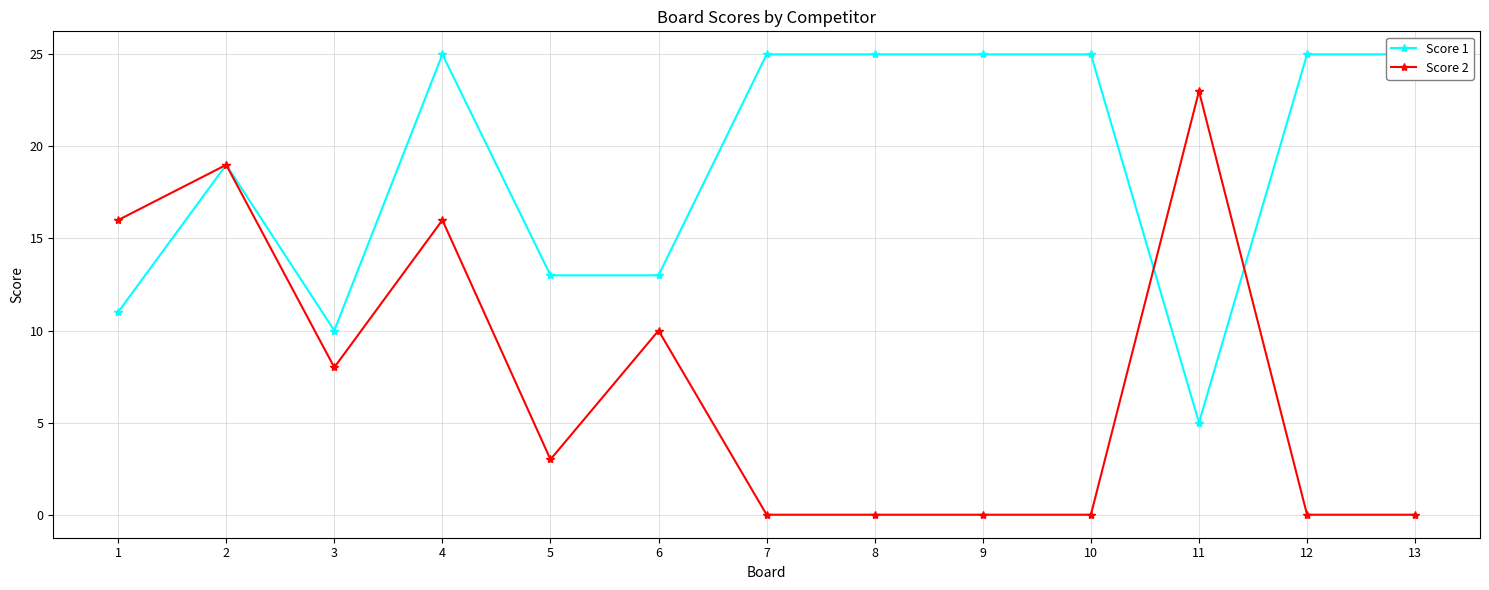

The value of Score 1 at 12 is 25. True or false?

True